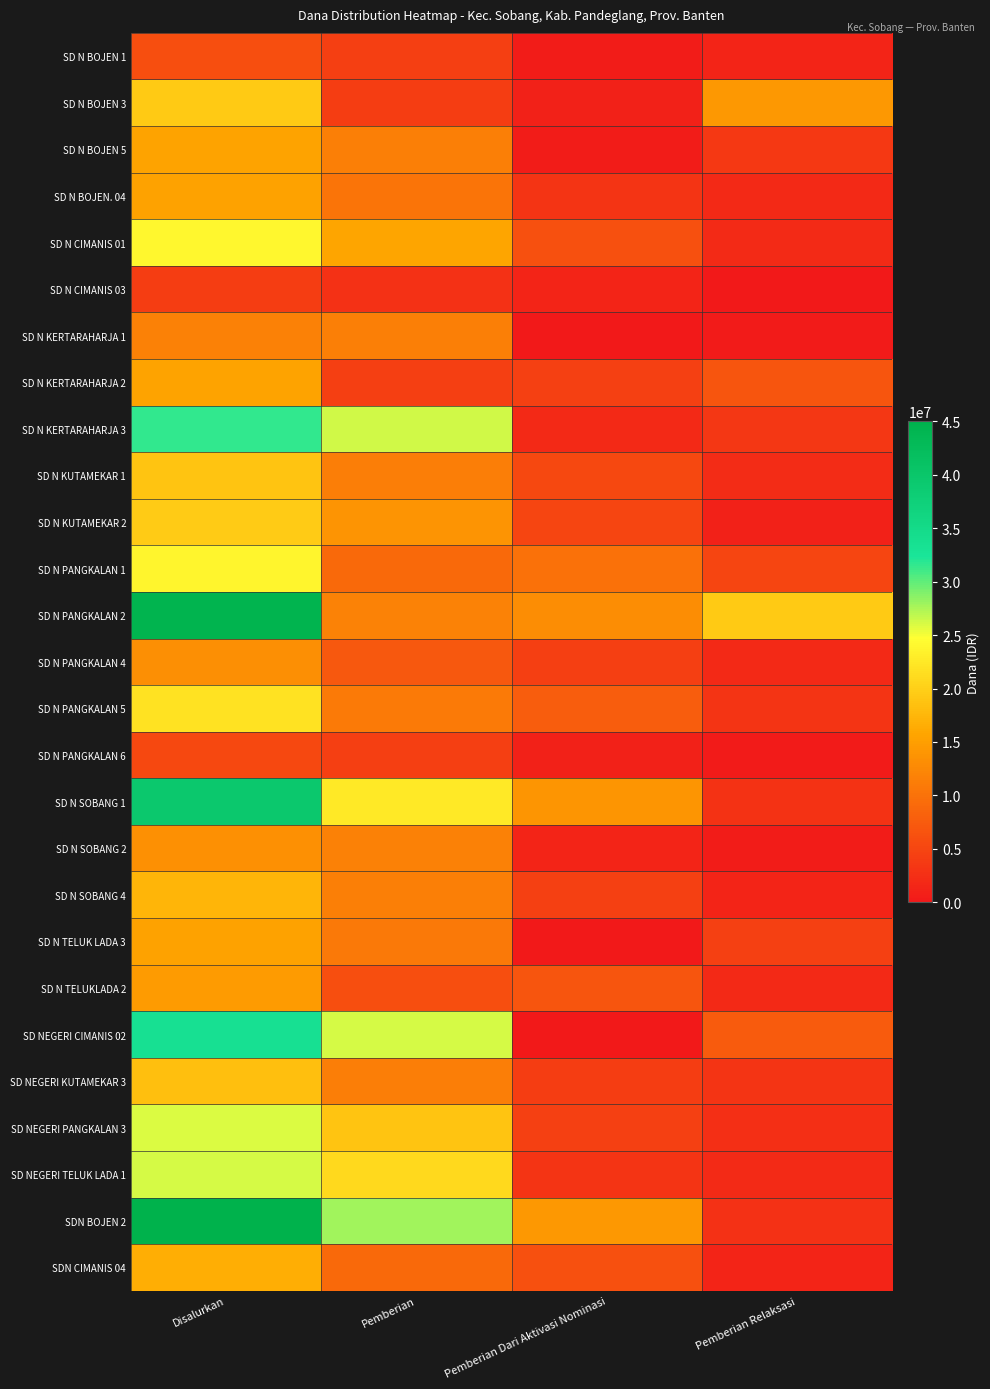

Reading left to right, extract all data points from this chart.

SD N BOJEN 1: Disalurkan=6075000	Pemberian=4275000	Pemberian Dari Aktivasi Nominasi=450000	Pemberian Relaksasi=1350000
SD N BOJEN 3: Disalurkan=19350000	Pemberian=4050000	Pemberian Dari Aktivasi Nominasi=900000	Pemberian Relaksasi=14400000
SD N BOJEN 5: Disalurkan=15525000	Pemberian=11475000	Pemberian Dari Aktivasi Nominasi=450000	Pemberian Relaksasi=3600000
SD N BOJEN. 04: Disalurkan=15300000	Pemberian=10350000	Pemberian Dari Aktivasi Nominasi=3150000	Pemberian Relaksasi=1800000
SD N CIMANIS 01: Disalurkan=24075000	Pemberian=15750000	Pemberian Dari Aktivasi Nominasi=6300000	Pemberian Relaksasi=2025000
SD N CIMANIS 03: Disalurkan=4050000	Pemberian=2700000	Pemberian Dari Aktivasi Nominasi=1350000	Pemberian Relaksasi=0
SD N KERTARAHARJA 1: Disalurkan=11700000	Pemberian=11475000	Pemberian Dari Aktivasi Nominasi=0	Pemberian Relaksasi=225000
SD N KERTARAHARJA 2: Disalurkan=15525000	Pemberian=4275000	Pemberian Dari Aktivasi Nominasi=4500000	Pemberian Relaksasi=6750000
SD N KERTARAHARJA 3: Disalurkan=31500000	Pemberian=26325000	Pemberian Dari Aktivasi Nominasi=1800000	Pemberian Relaksasi=3375000
SD N KUTAMEKAR 1: Disalurkan=18900000	Pemberian=11250000	Pemberian Dari Aktivasi Nominasi=5400000	Pemberian Relaksasi=2250000
SD N KUTAMEKAR 2: Disalurkan=19575000	Pemberian=13725000	Pemberian Dari Aktivasi Nominasi=4950000	Pemberian Relaksasi=900000
SD N PANGKALAN 1: Disalurkan=23850000	Pemberian=9000000	Pemberian Dari Aktivasi Nominasi=9900000	Pemberian Relaksasi=4950000
SD N PANGKALAN 2: Disalurkan=44325000	Pemberian=11925000	Pemberian Dari Aktivasi Nominasi=13050000	Pemberian Relaksasi=19350000
SD N PANGKALAN 4: Disalurkan=13275000	Pemberian=7200000	Pemberian Dari Aktivasi Nominasi=4275000	Pemberian Relaksasi=1800000
SD N PANGKALAN 5: Disalurkan=21825000	Pemberian=11025000	Pemberian Dari Aktivasi Nominasi=7650000	Pemberian Relaksasi=3150000
SD N PANGKALAN 6: Disalurkan=5400000	Pemberian=4275000	Pemberian Dari Aktivasi Nominasi=900000	Pemberian Relaksasi=225000
SD N SOBANG 1: Disalurkan=39375000	Pemberian=22500000	Pemberian Dari Aktivasi Nominasi=13950000	Pemberian Relaksasi=2925000
SD N SOBANG 2: Disalurkan=13500000	Pemberian=11700000	Pemberian Dari Aktivasi Nominasi=1350000	Pemberian Relaksasi=450000
SD N SOBANG 4: Disalurkan=17325000	Pemberian=11475000	Pemberian Dari Aktivasi Nominasi=4500000	Pemberian Relaksasi=1350000
SD N TELUK LADA 3: Disalurkan=15300000	Pemberian=10800000	Pemberian Dari Aktivasi Nominasi=0	Pemberian Relaksasi=4500000
SD N TELUKLADA 2: Disalurkan=14625000	Pemberian=6075000	Pemberian Dari Aktivasi Nominasi=6750000	Pemberian Relaksasi=1800000
SD NEGERI CIMANIS 02: Disalurkan=33525000	Pemberian=26100000	Pemberian Dari Aktivasi Nominasi=0	Pemberian Relaksasi=7425000
SD NEGERI KUTAMEKAR 3: Disalurkan=18450000	Pemberian=11250000	Pemberian Dari Aktivasi Nominasi=4050000	Pemberian Relaksasi=3150000
SD NEGERI PANGKALAN 3: Disalurkan=25875000	Pemberian=18900000	Pemberian Dari Aktivasi Nominasi=4500000	Pemberian Relaksasi=2475000
SD NEGERI TELUK LADA 1: Disalurkan=26100000	Pemberian=20925000	Pemberian Dari Aktivasi Nominasi=3150000	Pemberian Relaksasi=2025000
SDN BOJEN 2: Disalurkan=45000000	Pemberian=27900000	Pemberian Dari Aktivasi Nominasi=14400000	Pemberian Relaksasi=2700000
SDN CIMANIS 04: Disalurkan=16650000	Pemberian=9000000	Pemberian Dari Aktivasi Nominasi=6300000	Pemberian Relaksasi=1350000